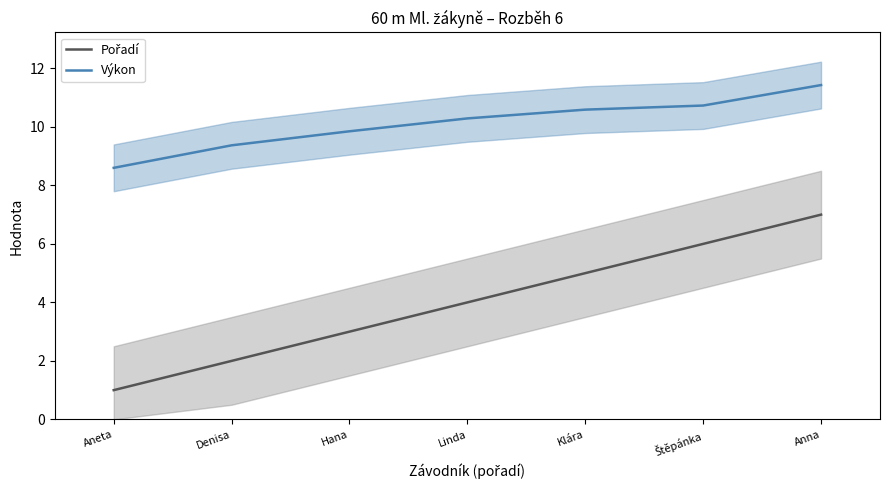

What is the highest value of the Výkon series?

11.4